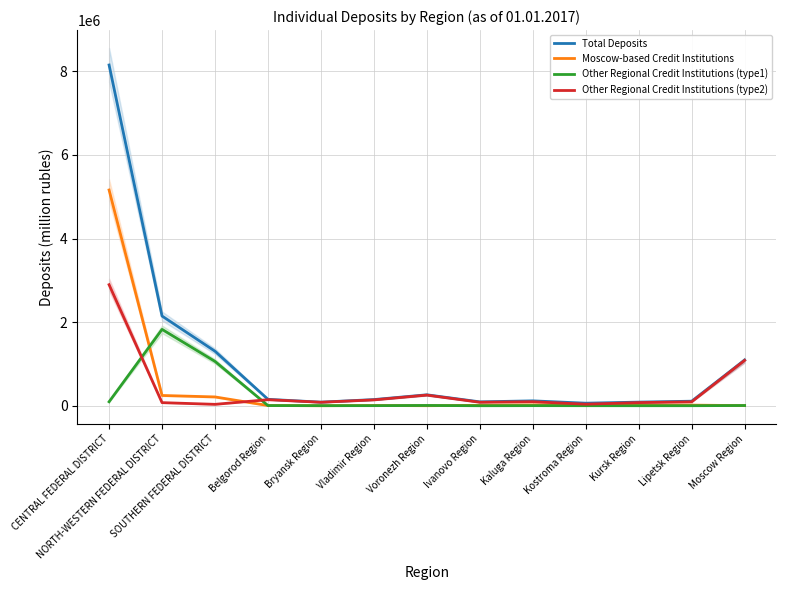

Rank the series at Moscow Region from lowest to highest value.

Moscow-based Credit Institutions, Other Regional Credit Institutions (type1), Other Regional Credit Institutions (type2), Total Deposits